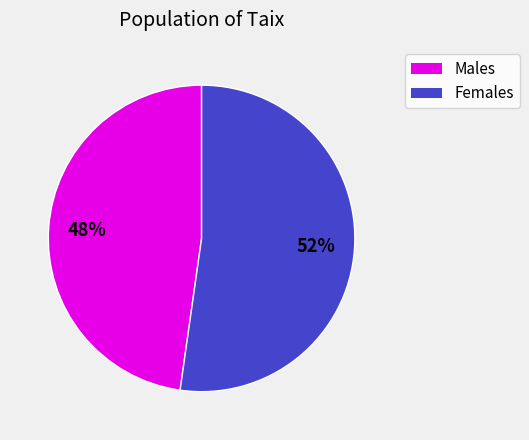

To the nearest percent, what portion does Males represent?

48%